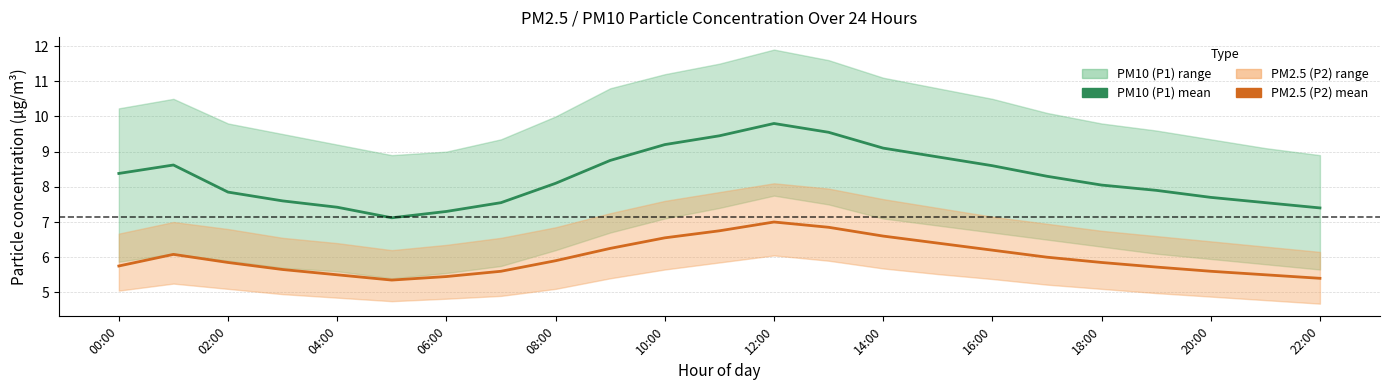

Which series changed the most between 00:00 and 14:00?

PM2.5 (P2)